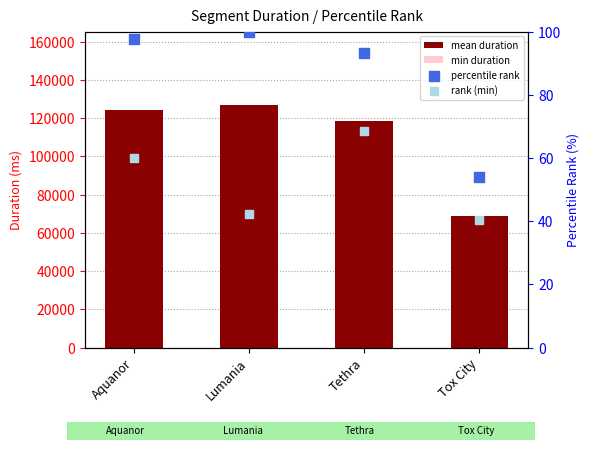

At which category is the sum across all series the highest?

Tethra